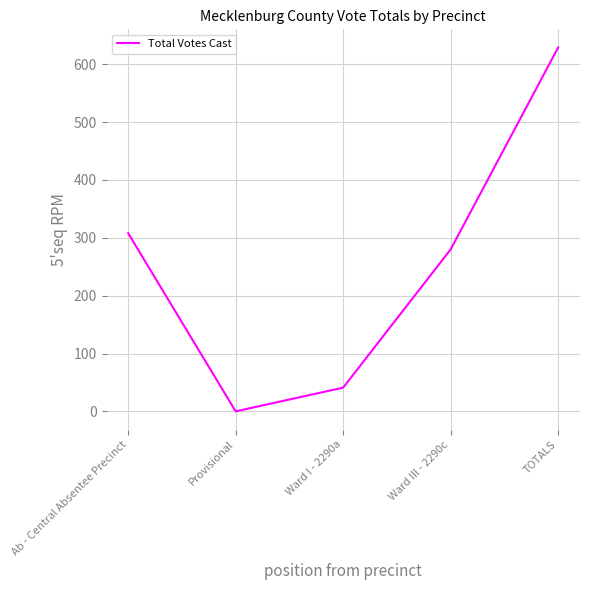

The value at TOTALS is 629. True or false?

True